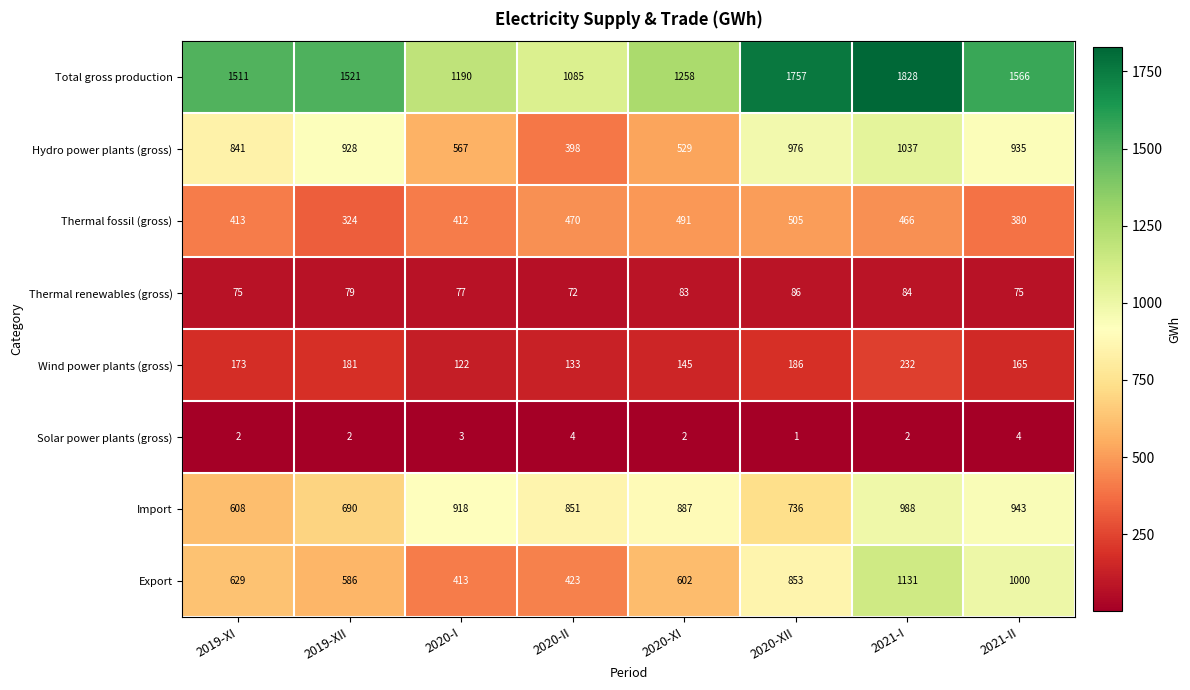

Which series has the largest range (max minus min)?

Total gross production